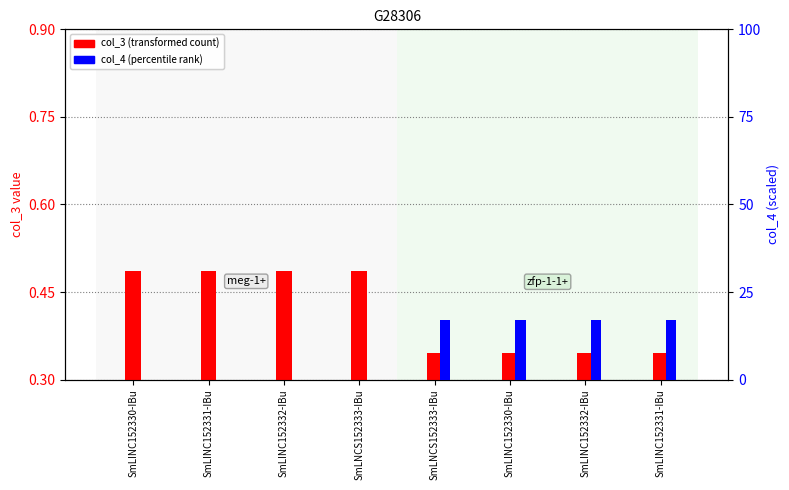

At how many categories does at least one series exceed 14?

4